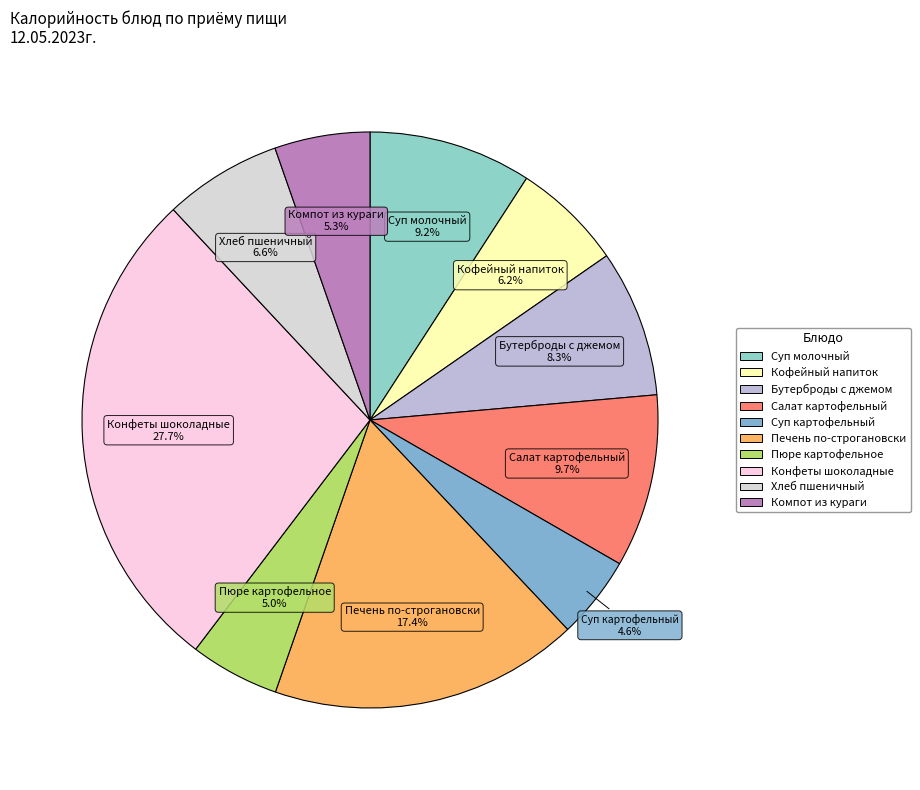

Is the sum of Бутерброды с джемом and Кофейный напиток greater than half?

No